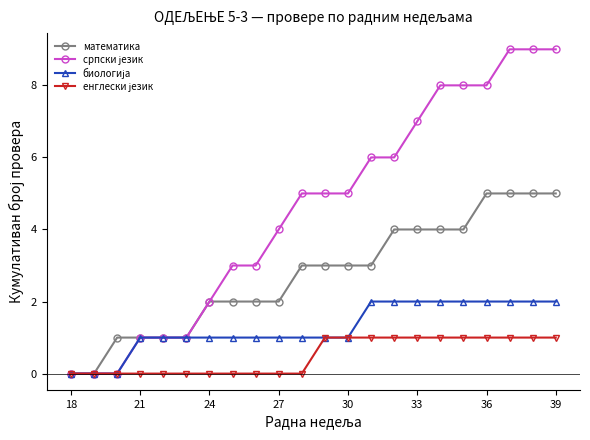

What is the greatest value displayed?

9